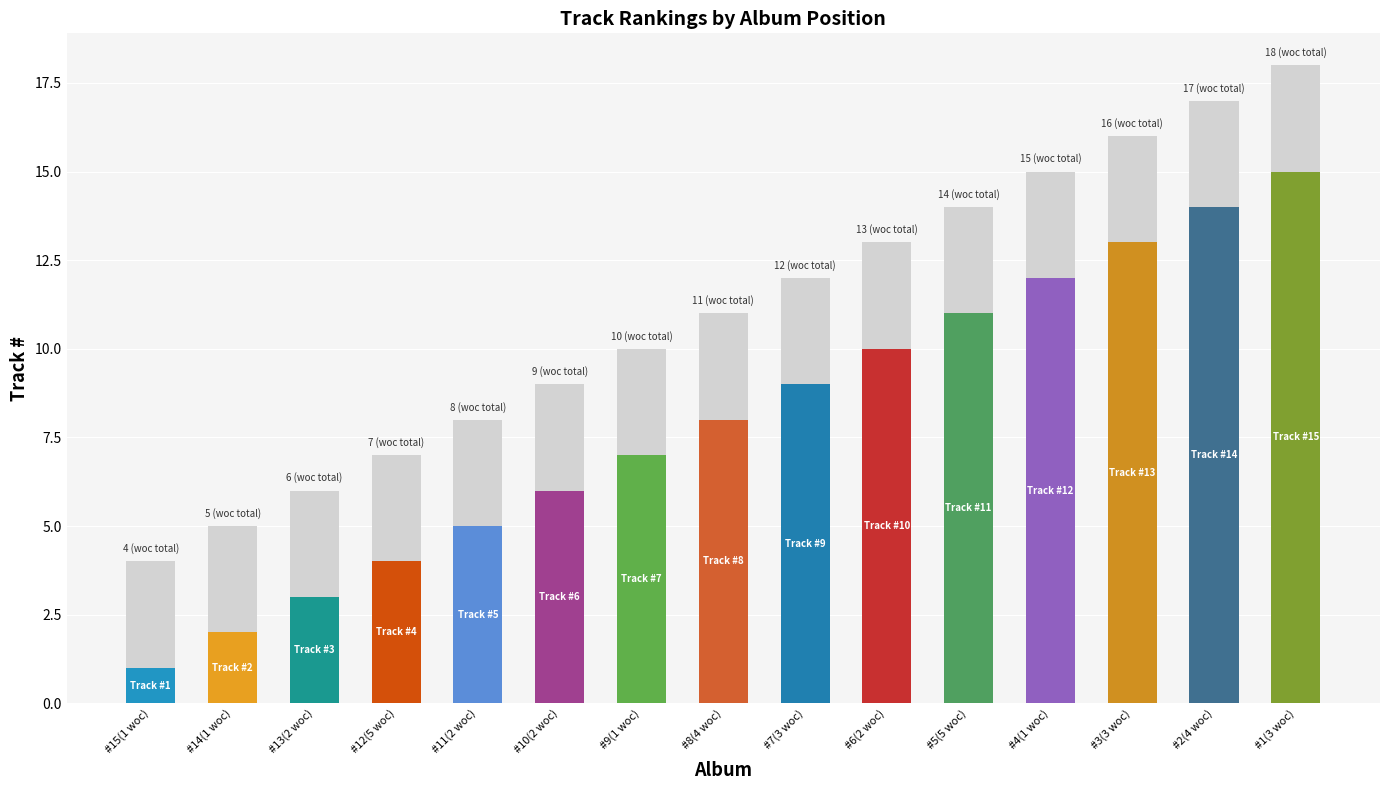

How many data points are less than 11?

7